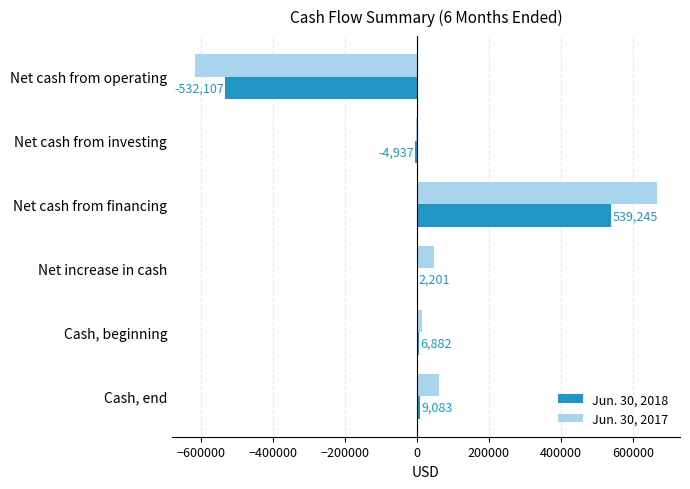

Is it true that Jun. 30, 2018 equals -274223 at Net cash from operating?

False